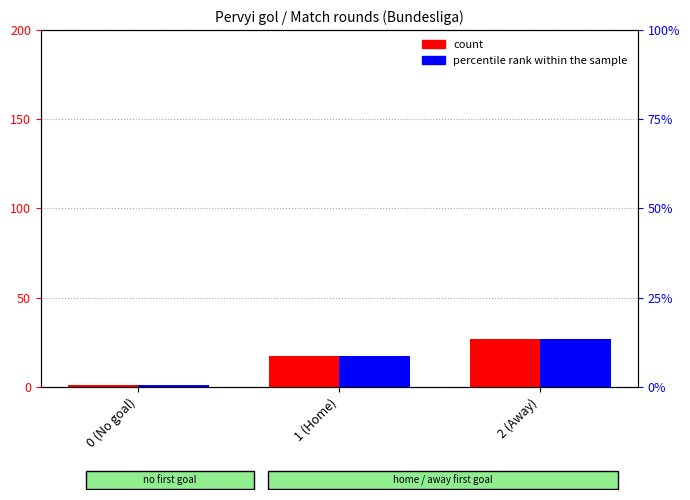

What is the sum of the count values at 1 (Home) and 0 (No goal)?

18.0